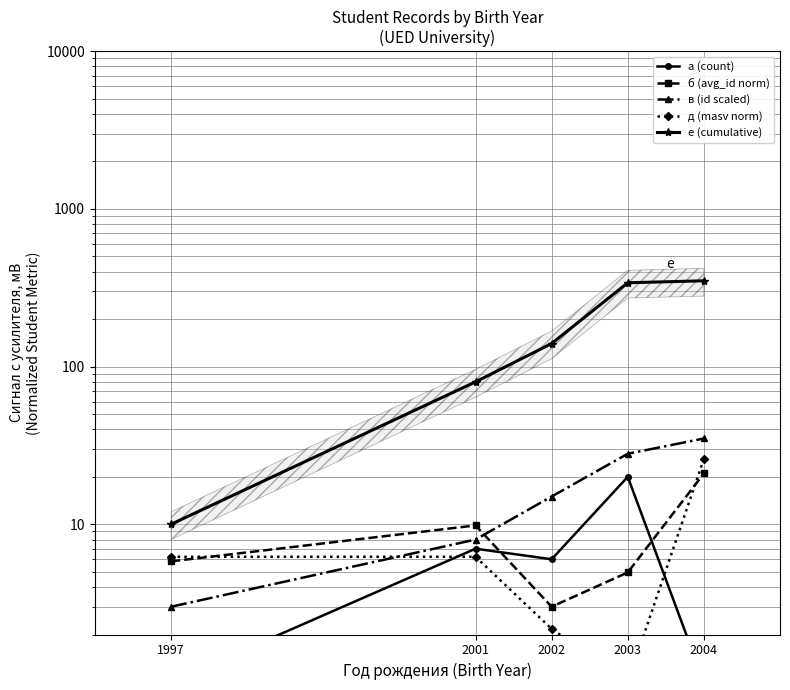

Reading left to right, transcribe all the data shown in this chart.

a (count): 1.0	7.0	6.0	20.0	1.0
б (avg_id norm): 5.8	9.8	3.0	5.0	21.0
в (id scaled): 3.0	8.0	15.0	28.0	35.0
д (masv norm): 6.2	6.2	2.2	1.0	26.0
е (cumulative): 10.0	80.0	140.0	340.0	350.0